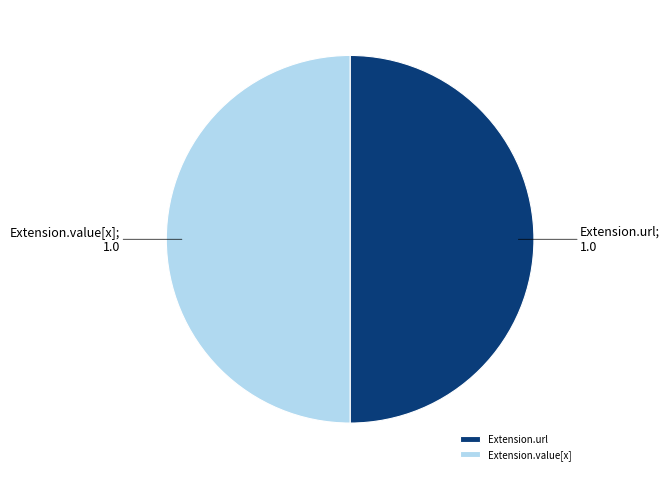

What is the ratio of the value at Extension.url to the value at Extension.value[x]?

1.0